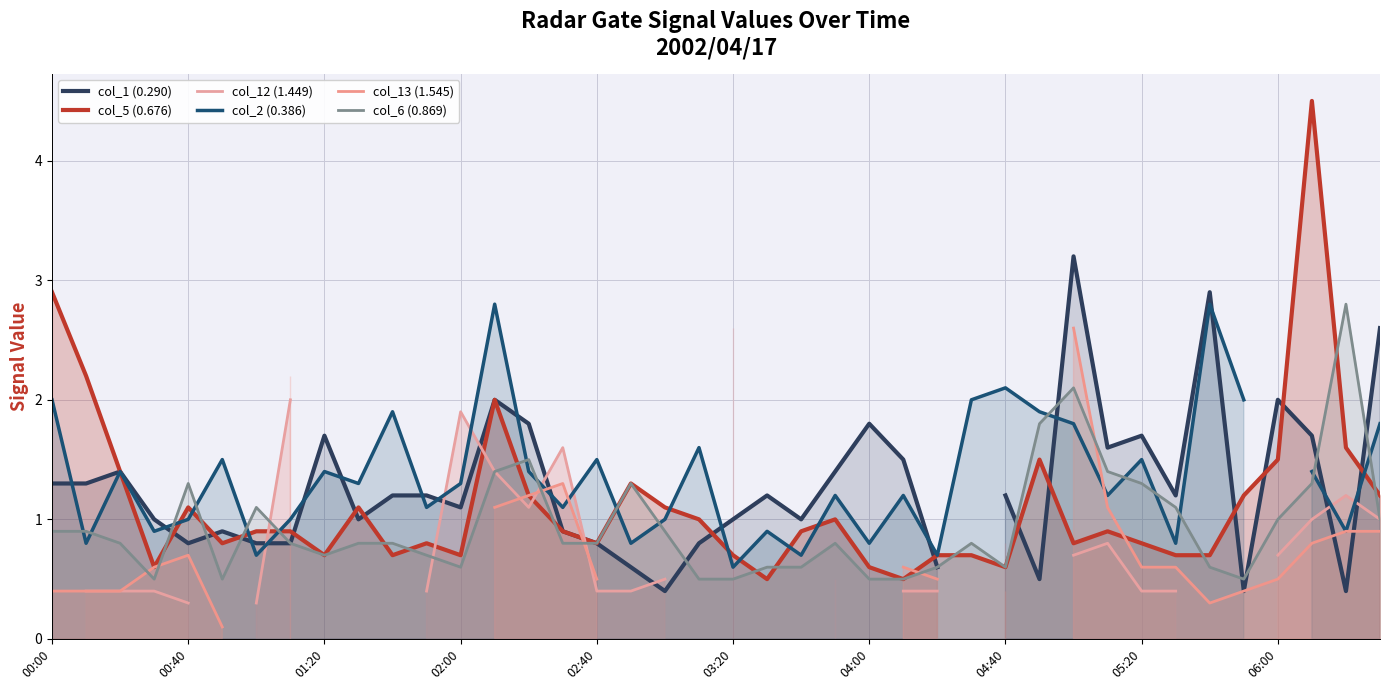

Which series has the widest spread of values?

col_5 (0.676)